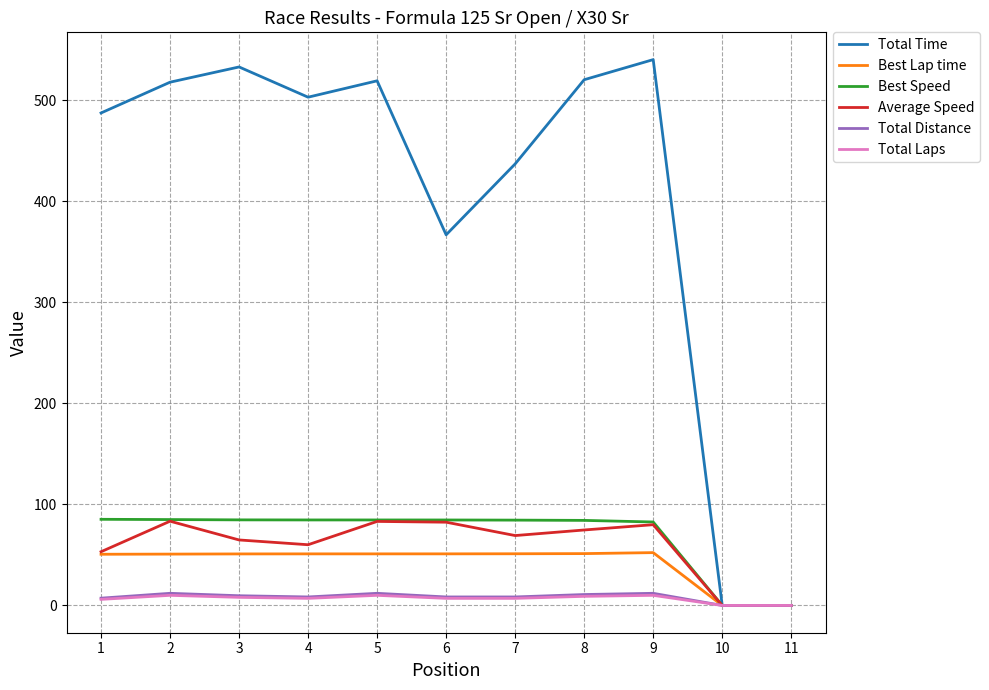

What is the highest value of the Total Distance series?

12.0